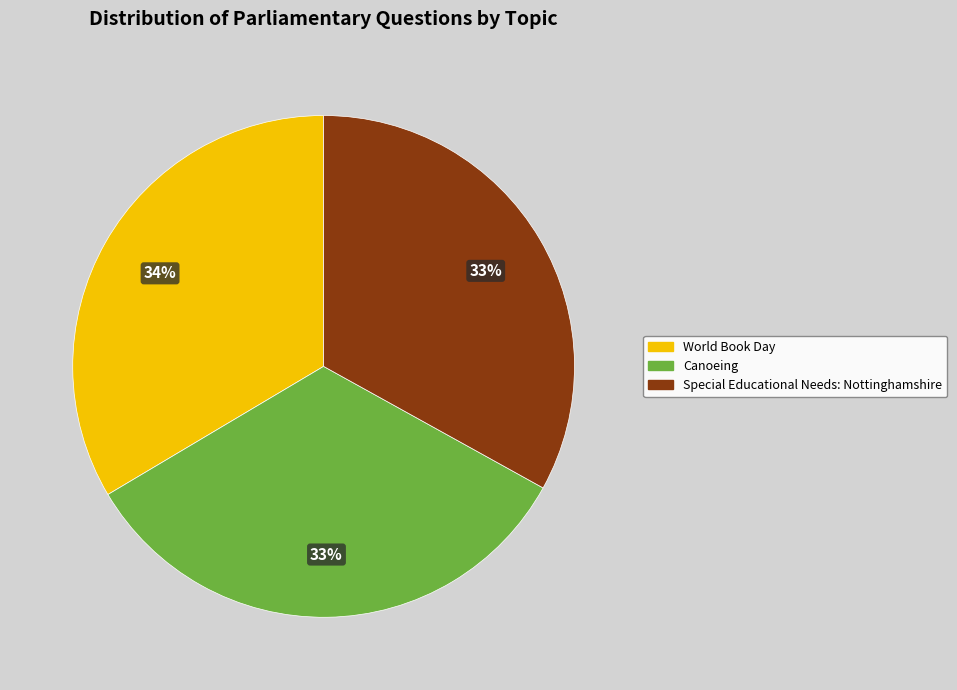

What is the ratio of the value at Special Educational Needs: Nottinghamshire to the value at Canoeing?

1.0